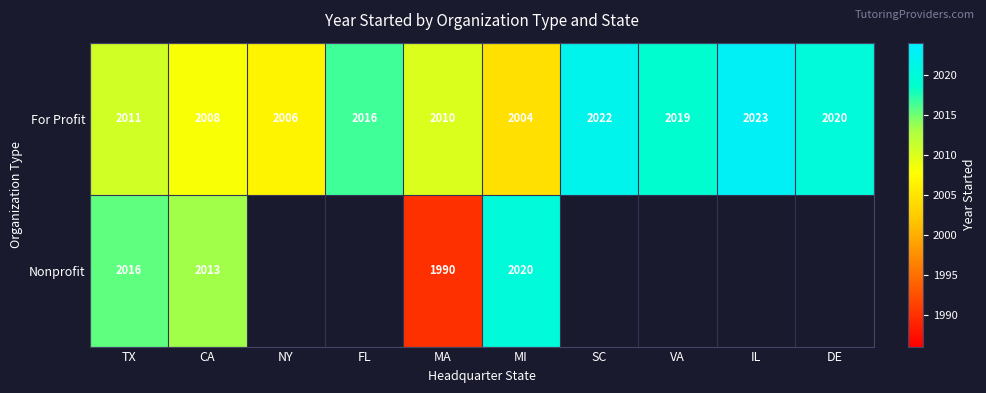

Is the value of For Profit at VA greater than the value of Nonprofit at TX?

Yes